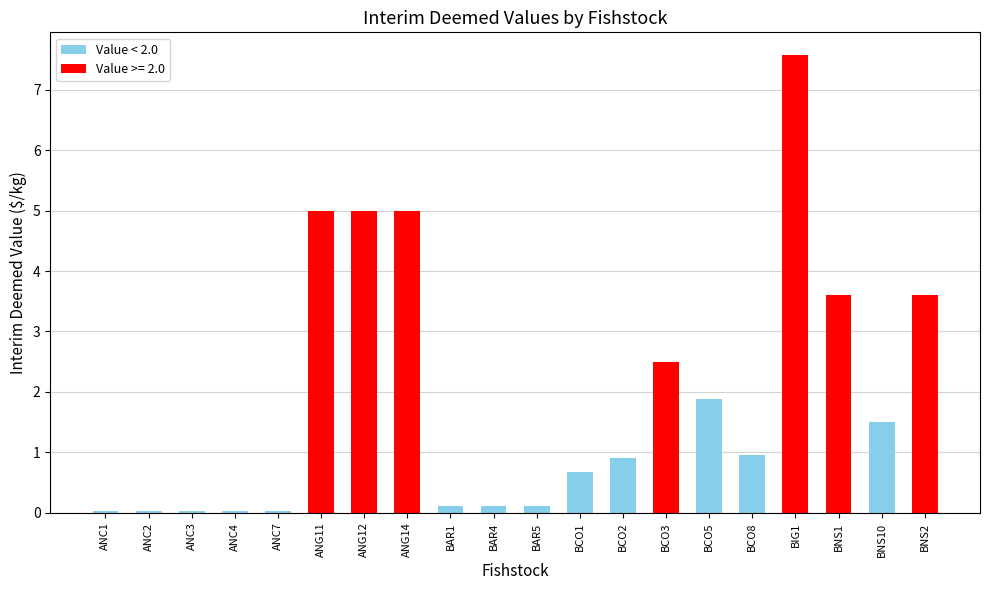

What is the change in value from ANC1 to BCO2?

+0.9